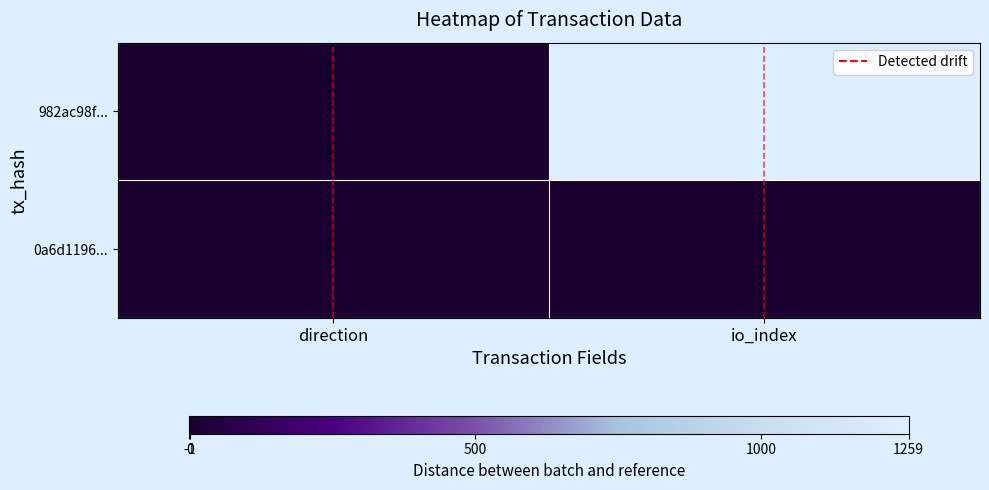

Which series has the largest total across all categories?

982ac98f...